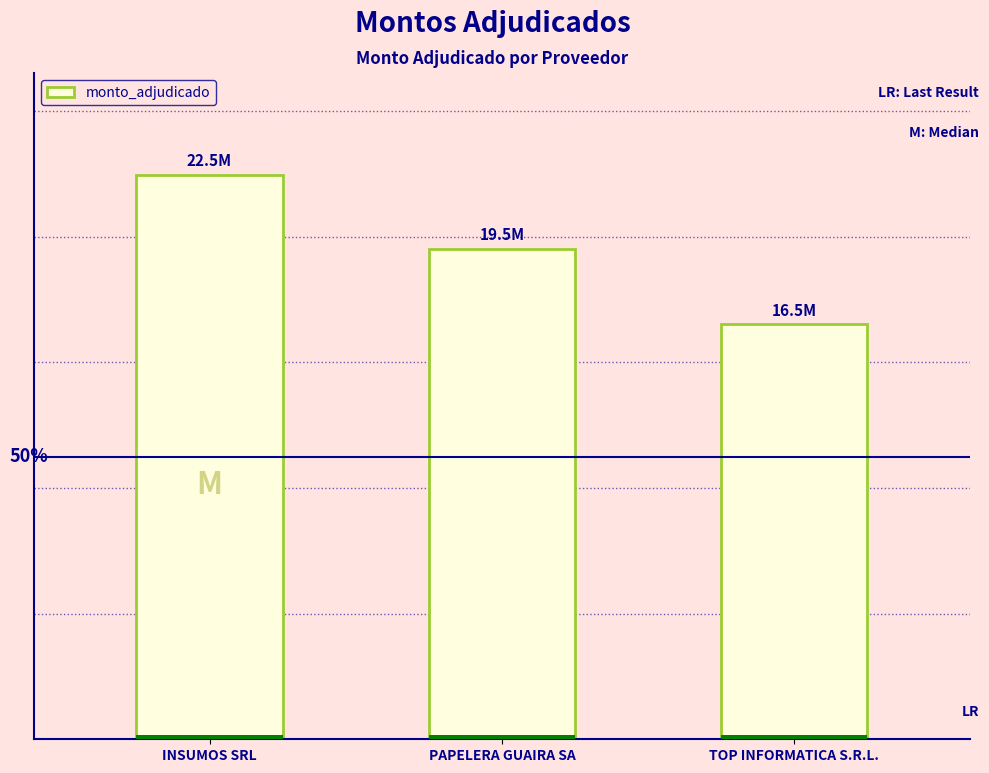

How many categories are shown in the chart?

3